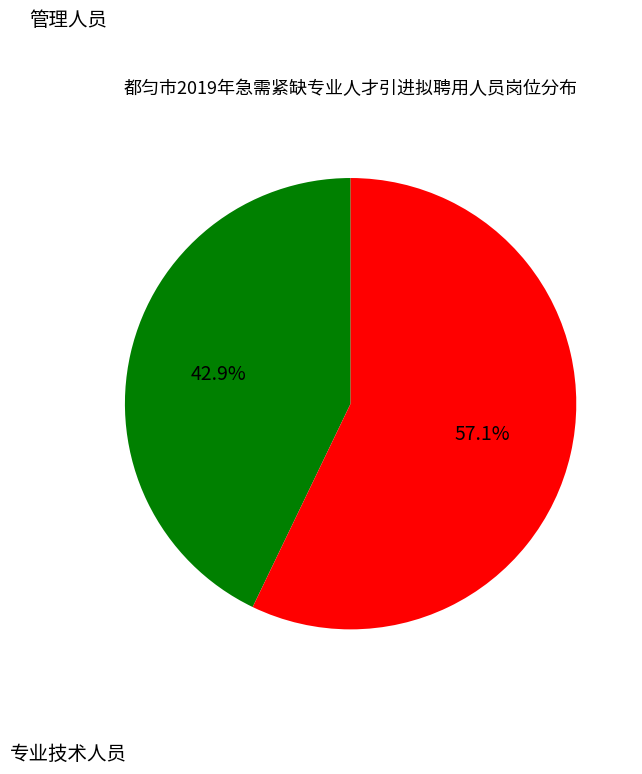

Is there any slice that represents more than half of the pie?

Yes